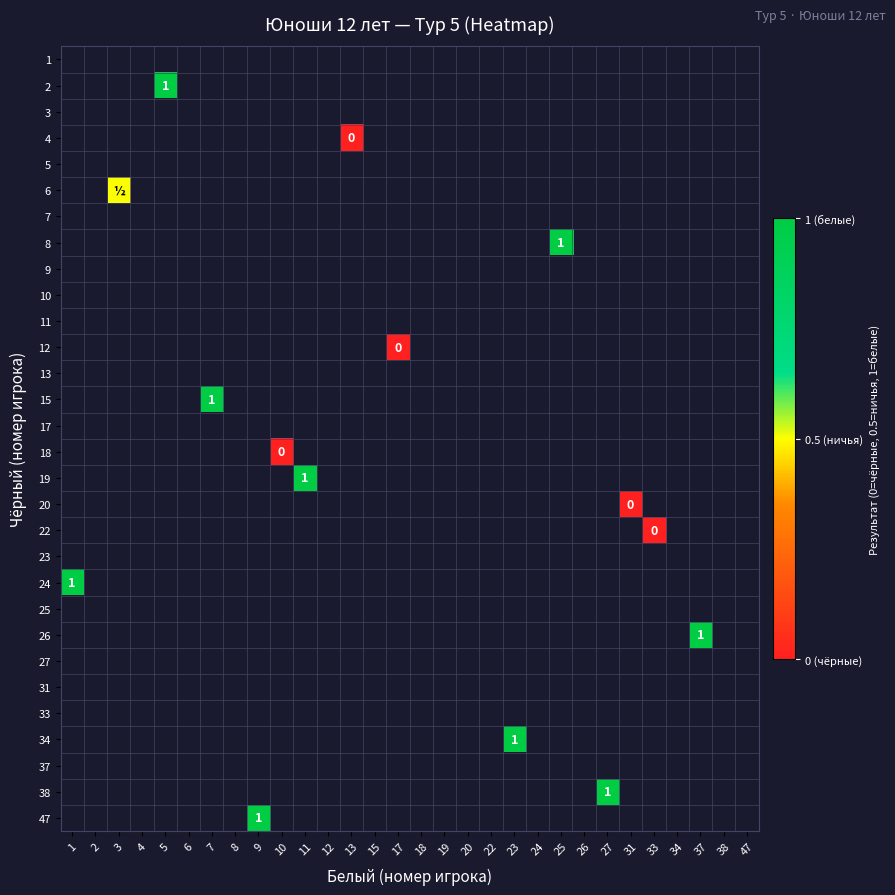

Count the number of categories in the chart.

30